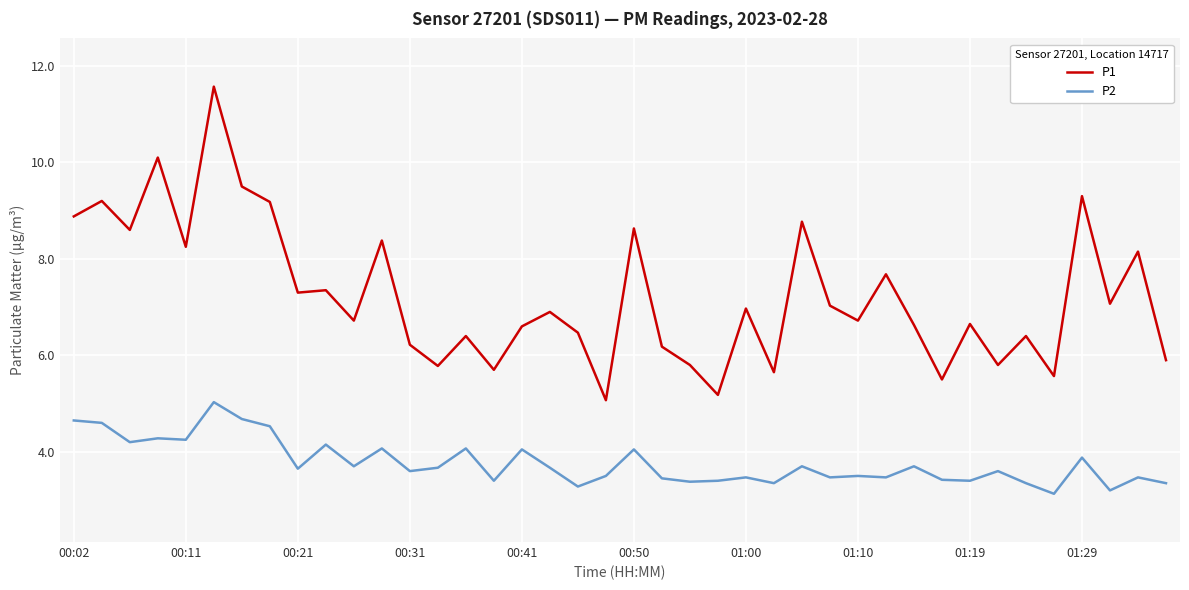

Does the chart display data point markers on the line(s)?

No